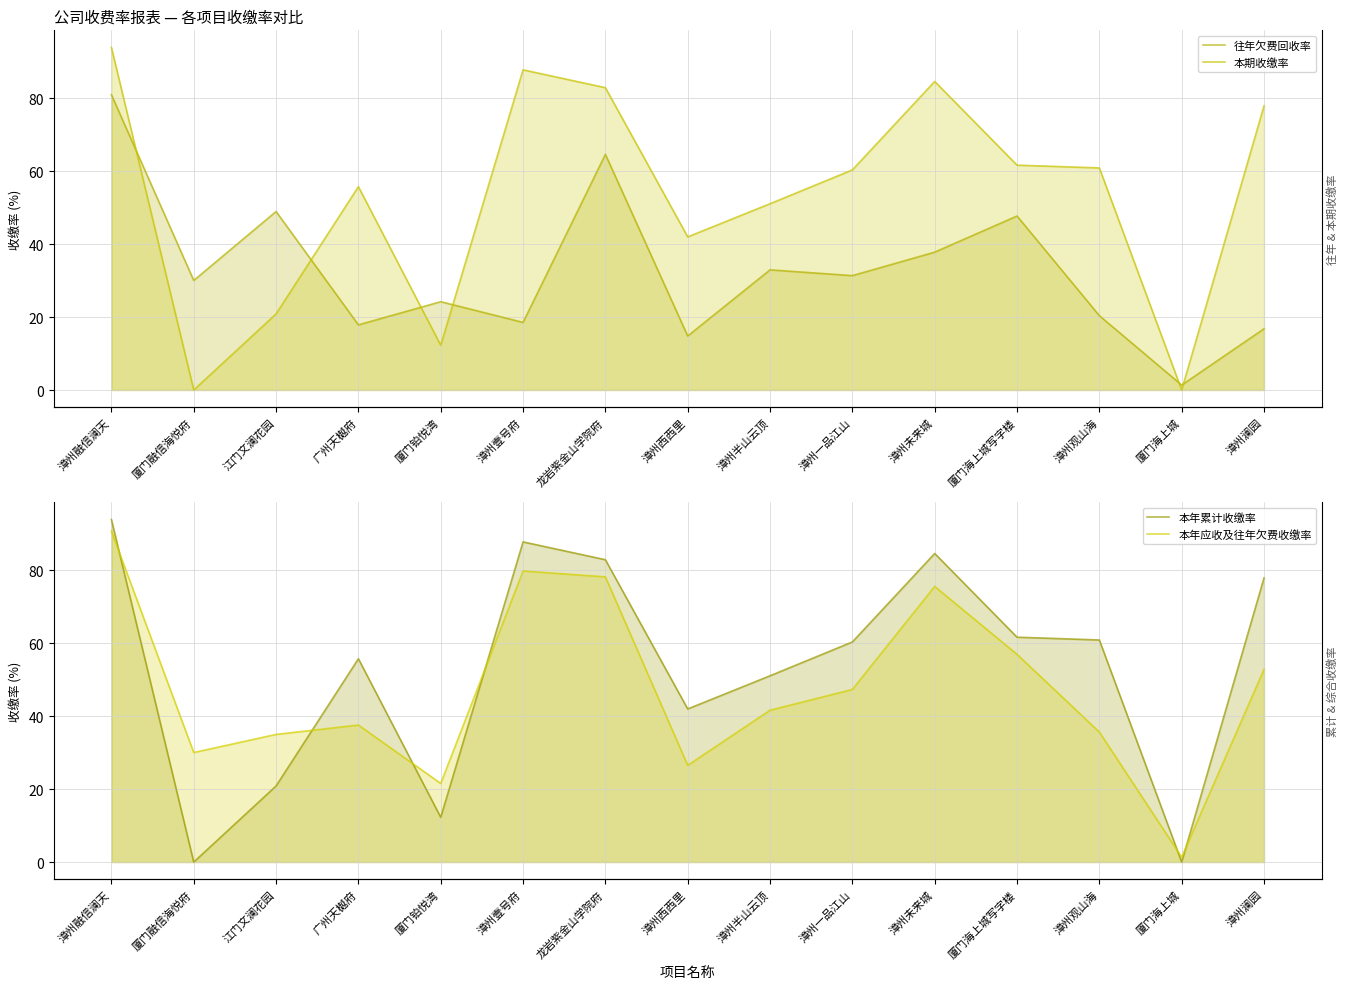

What is the average value of the 本年应收及往年欠费收缴率 series?

47.4